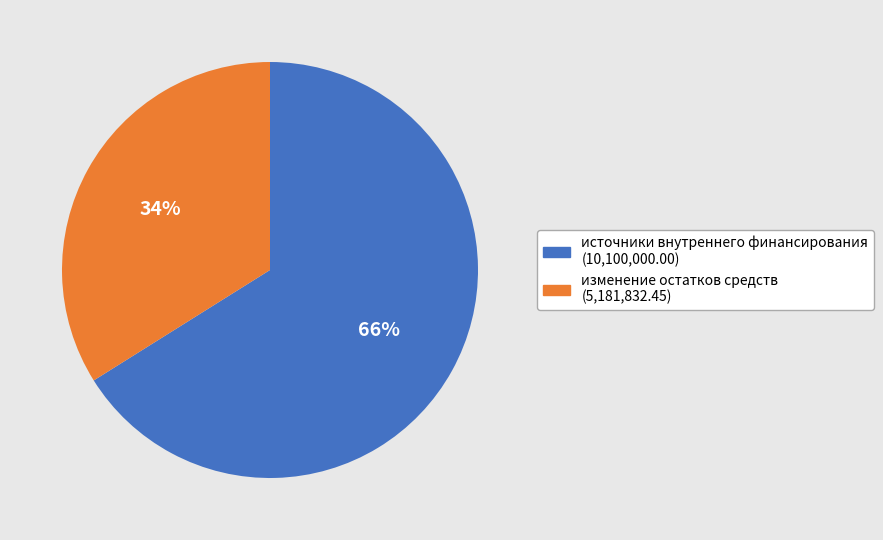

To the nearest percent, what is the difference between the largest and smallest slice percentages?

32%